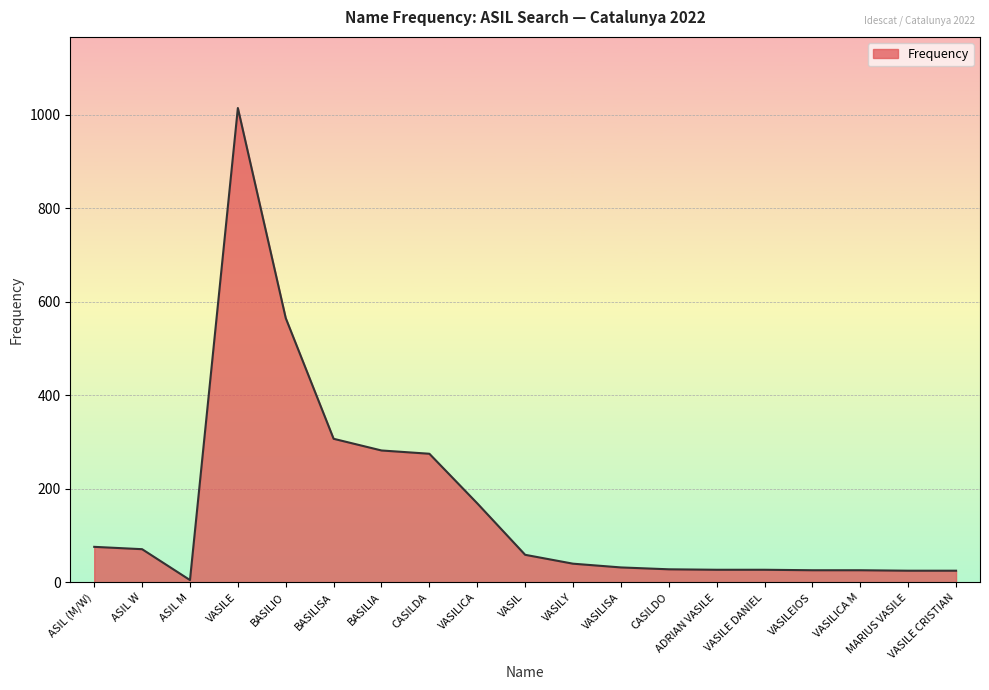

What is the difference between the maximum and minimum values?

1009